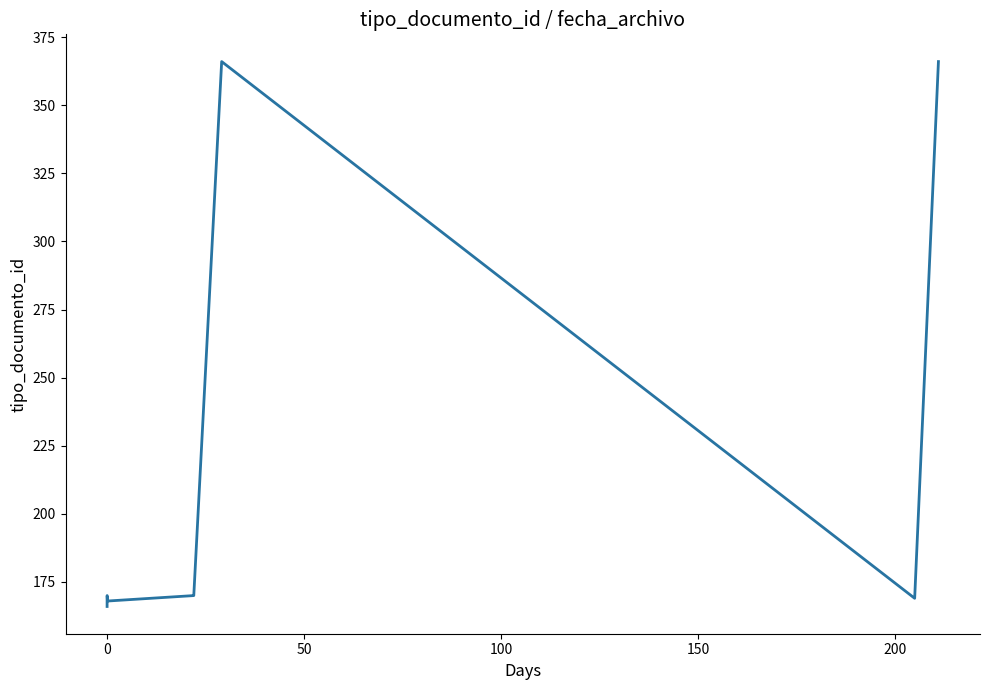

What is the greatest value displayed?

366